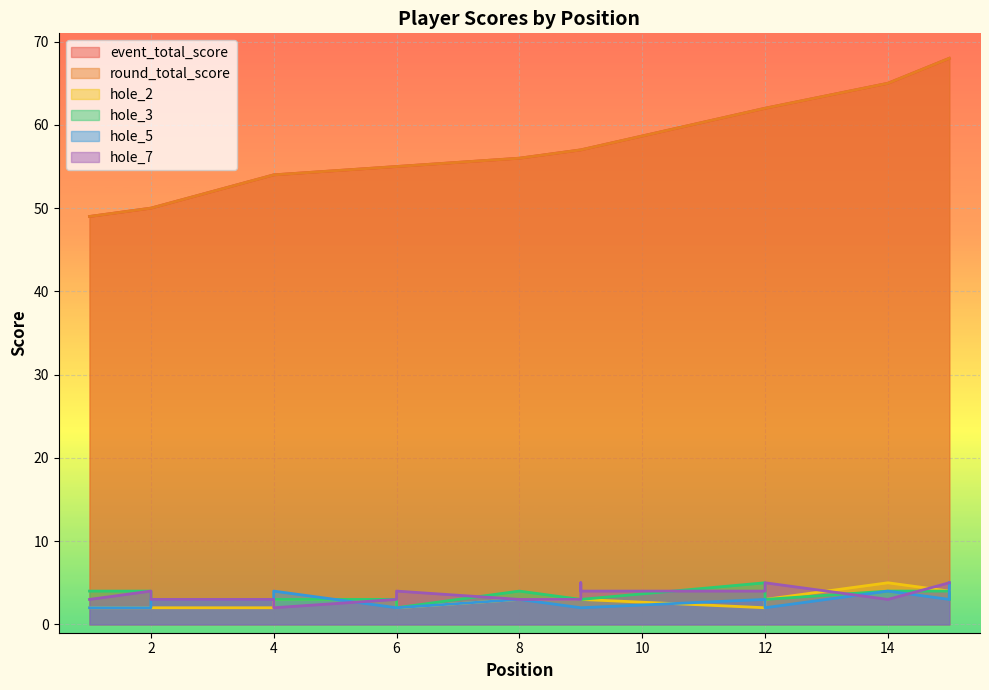

How many distinct data groups are displayed?

6